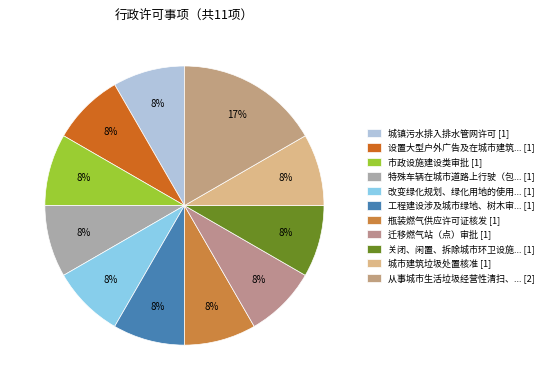

Count the number of slices in the pie.

11